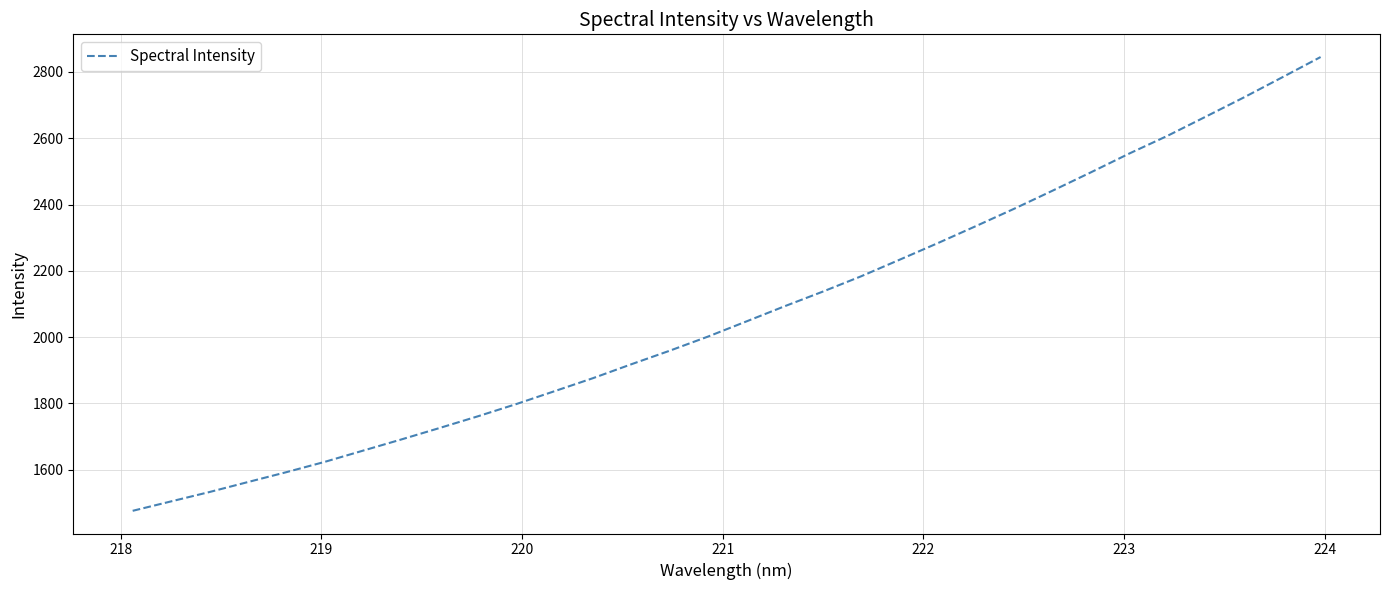

What is the smallest value displayed?

1476.0